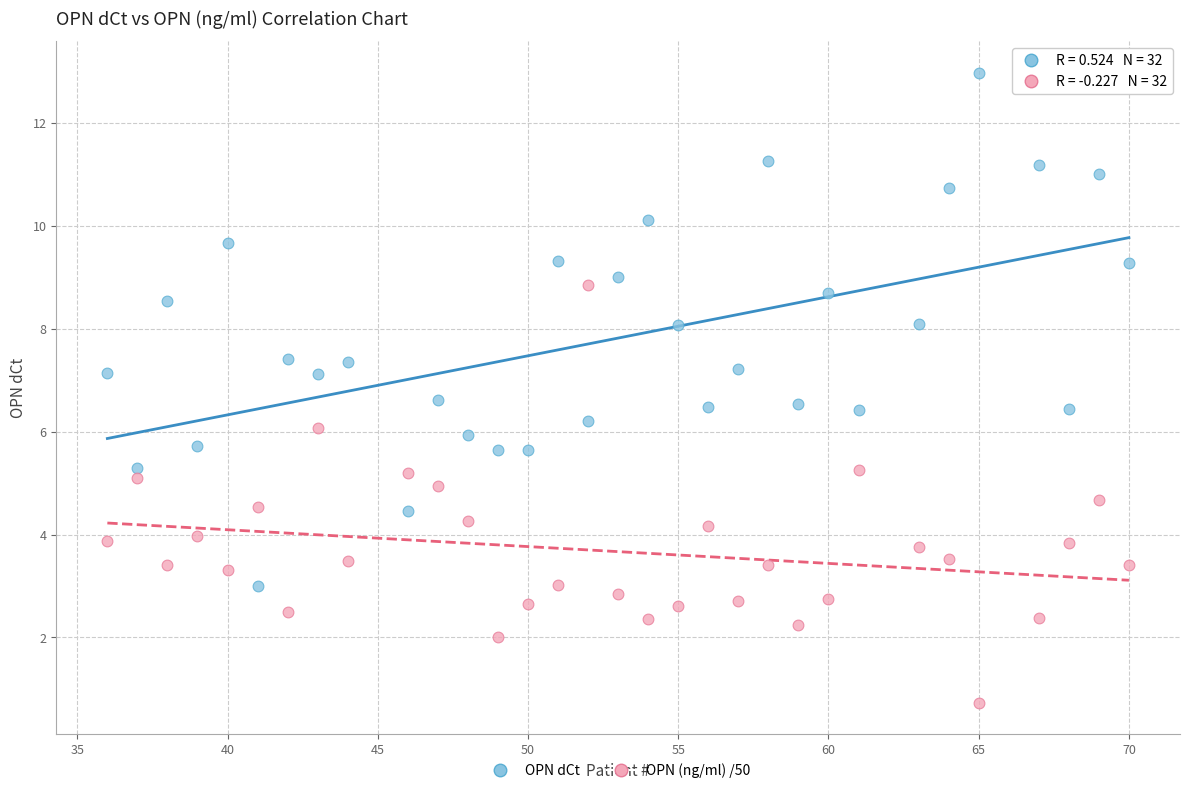

Which series contains the lowest Y value?

OPN (ng/ml) /50